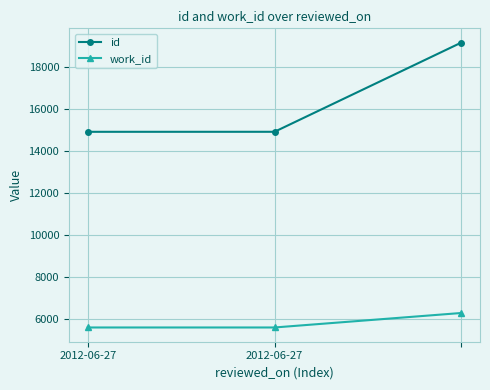

List the series in order of their peak value, lowest first.

work_id, id